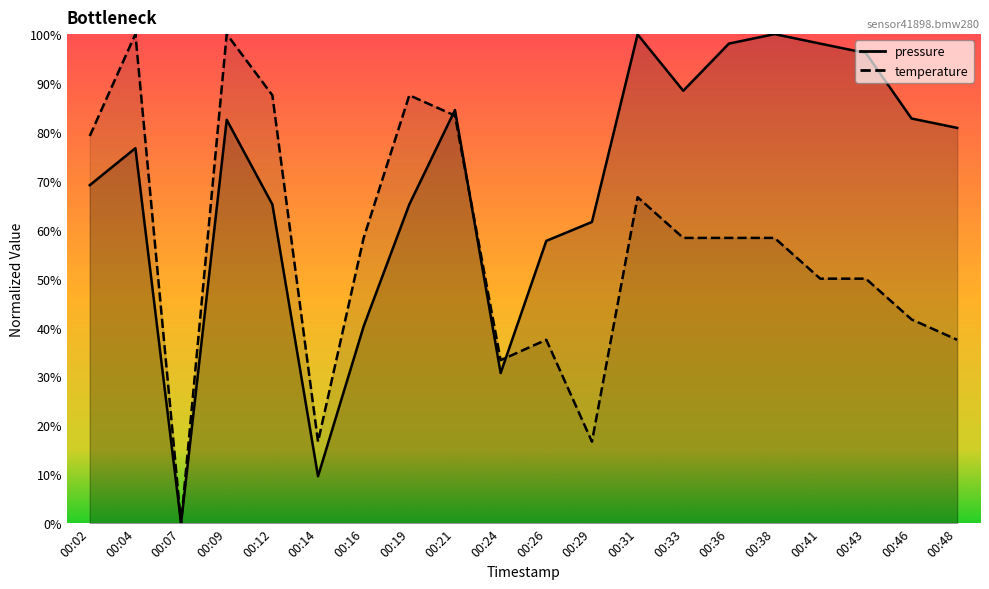

Where is the first local maximum for temperature?

00:04